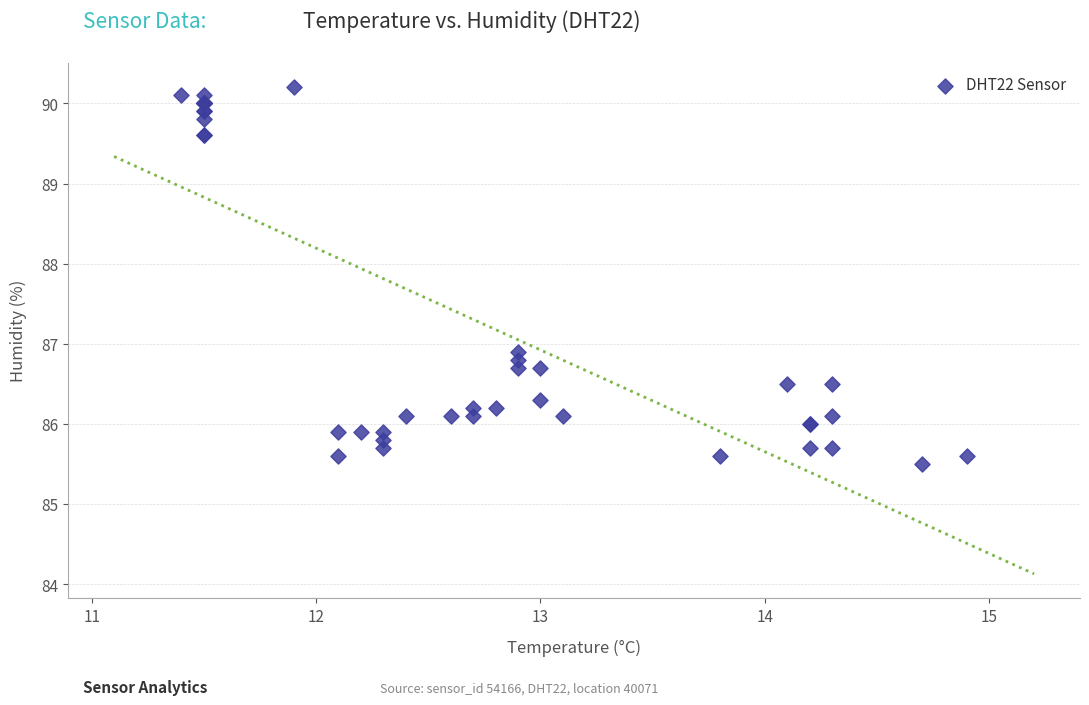

What Y value in the scatter plot is closest to 87?

86.9